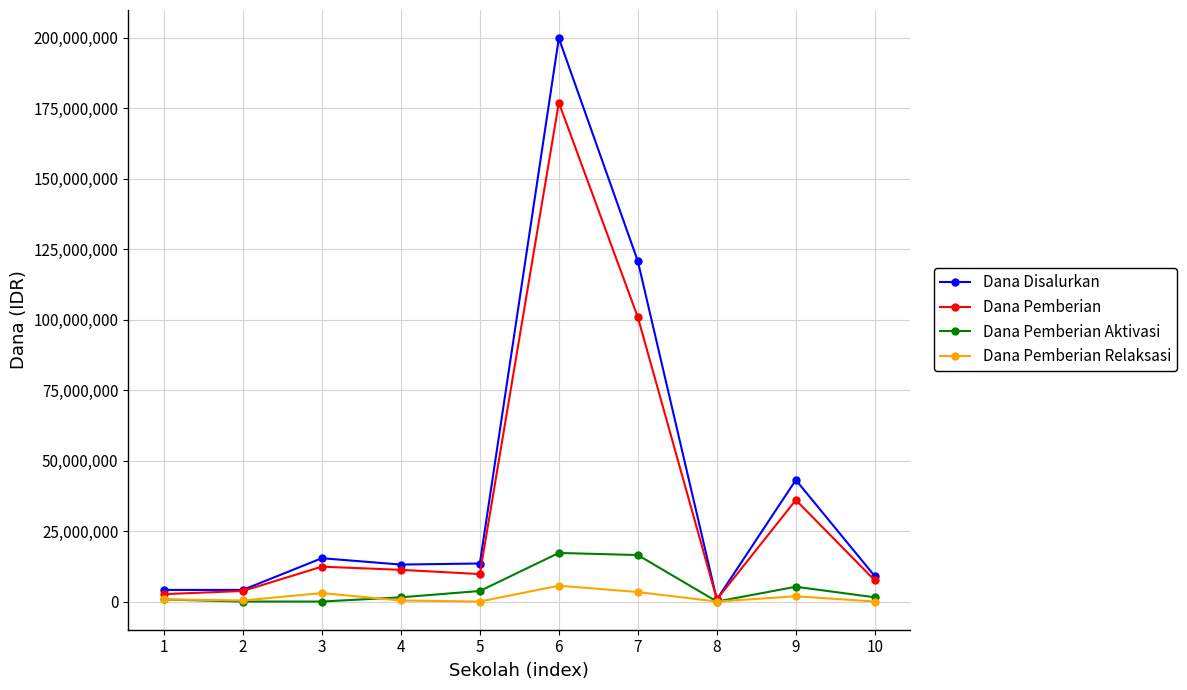

Between 2 and 6, which series saw the biggest shift?

Dana Disalurkan